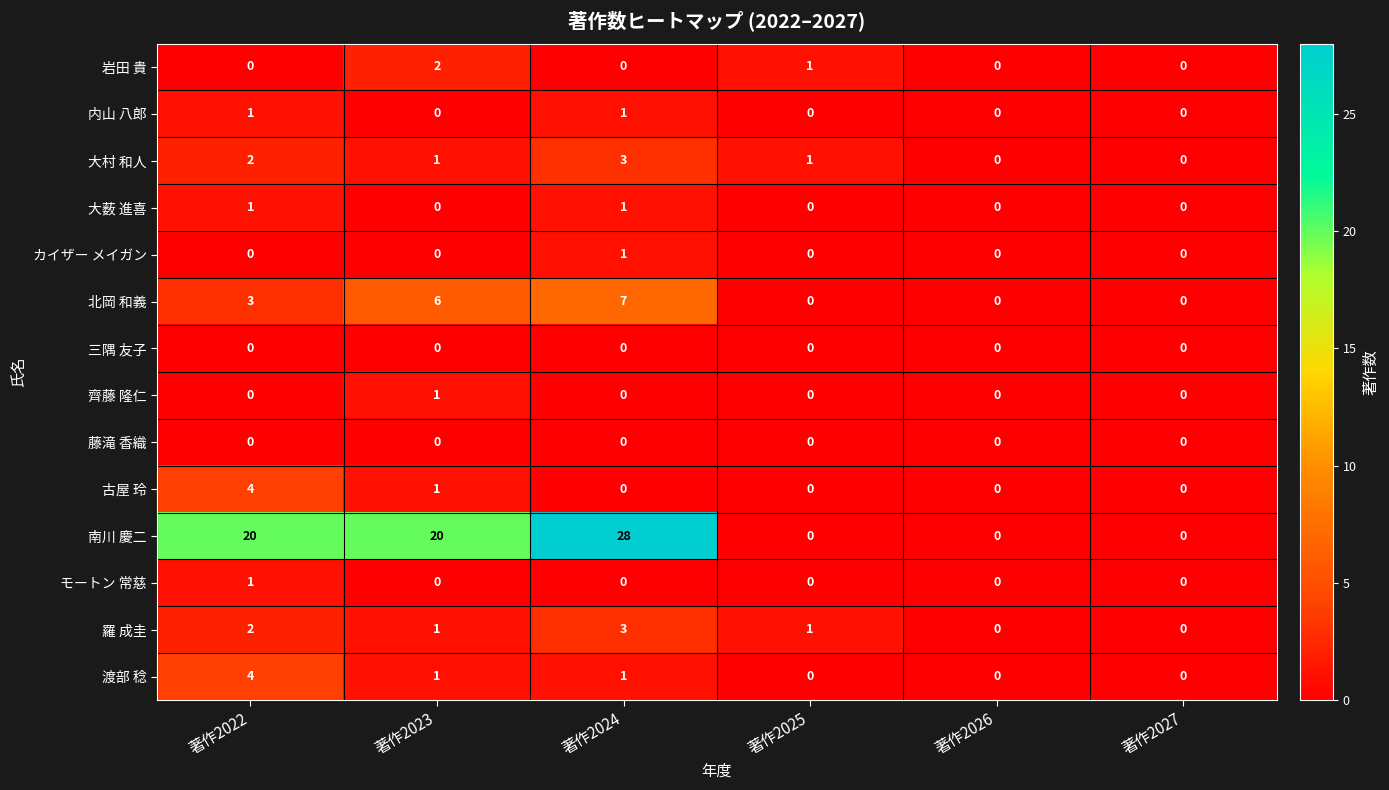

What is the maximum value shown in the chart?

28